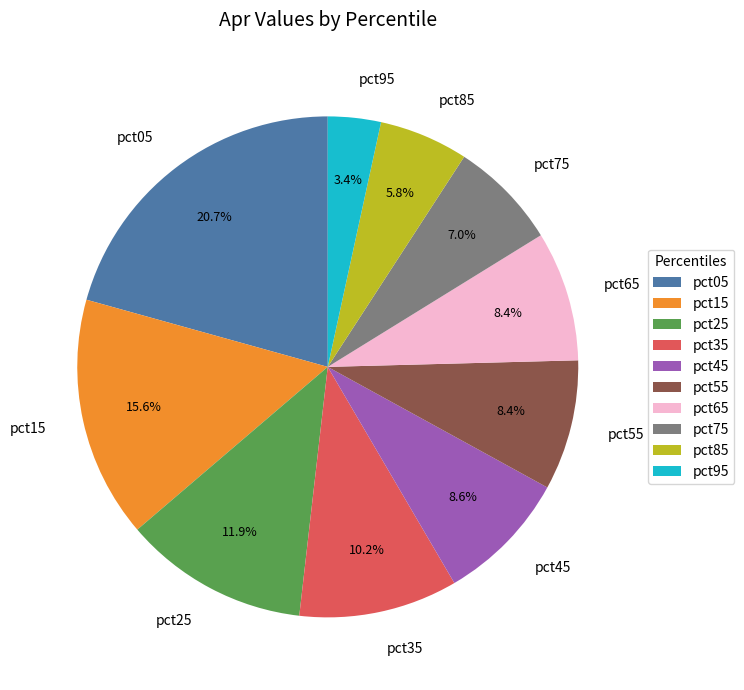

To the nearest percent, what is the difference between the pct15 and pct45 slice percentages?

7%